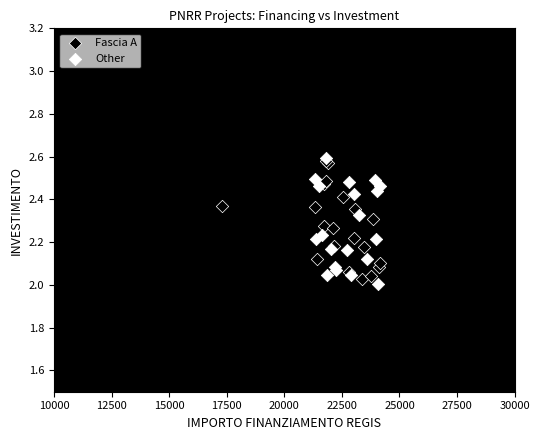

What are all the series names shown in the legend?

Fascia A, Other